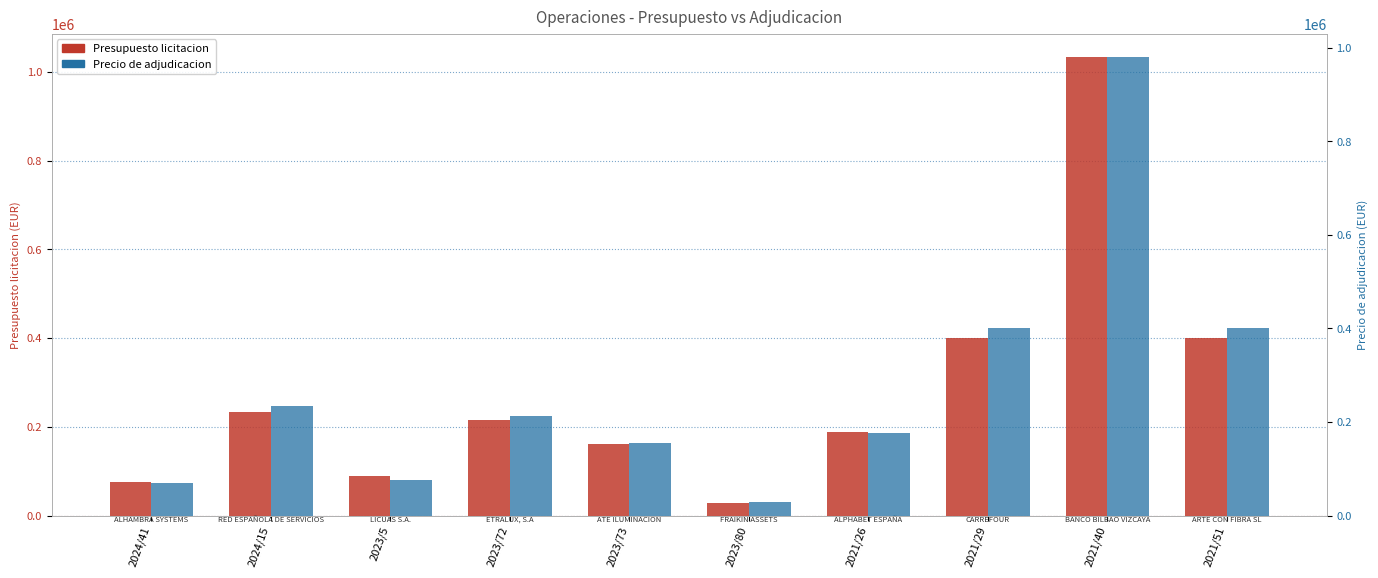

What is the spread (max minus min) of values at 2021/26?

13211.7